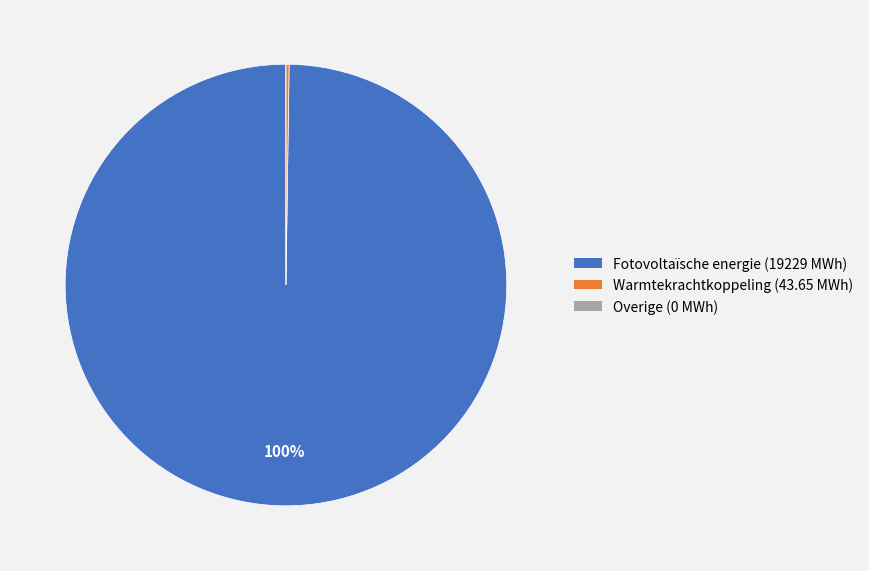

The Fotovoltaïsche energie slice represents 100% of the pie. True or false?

True